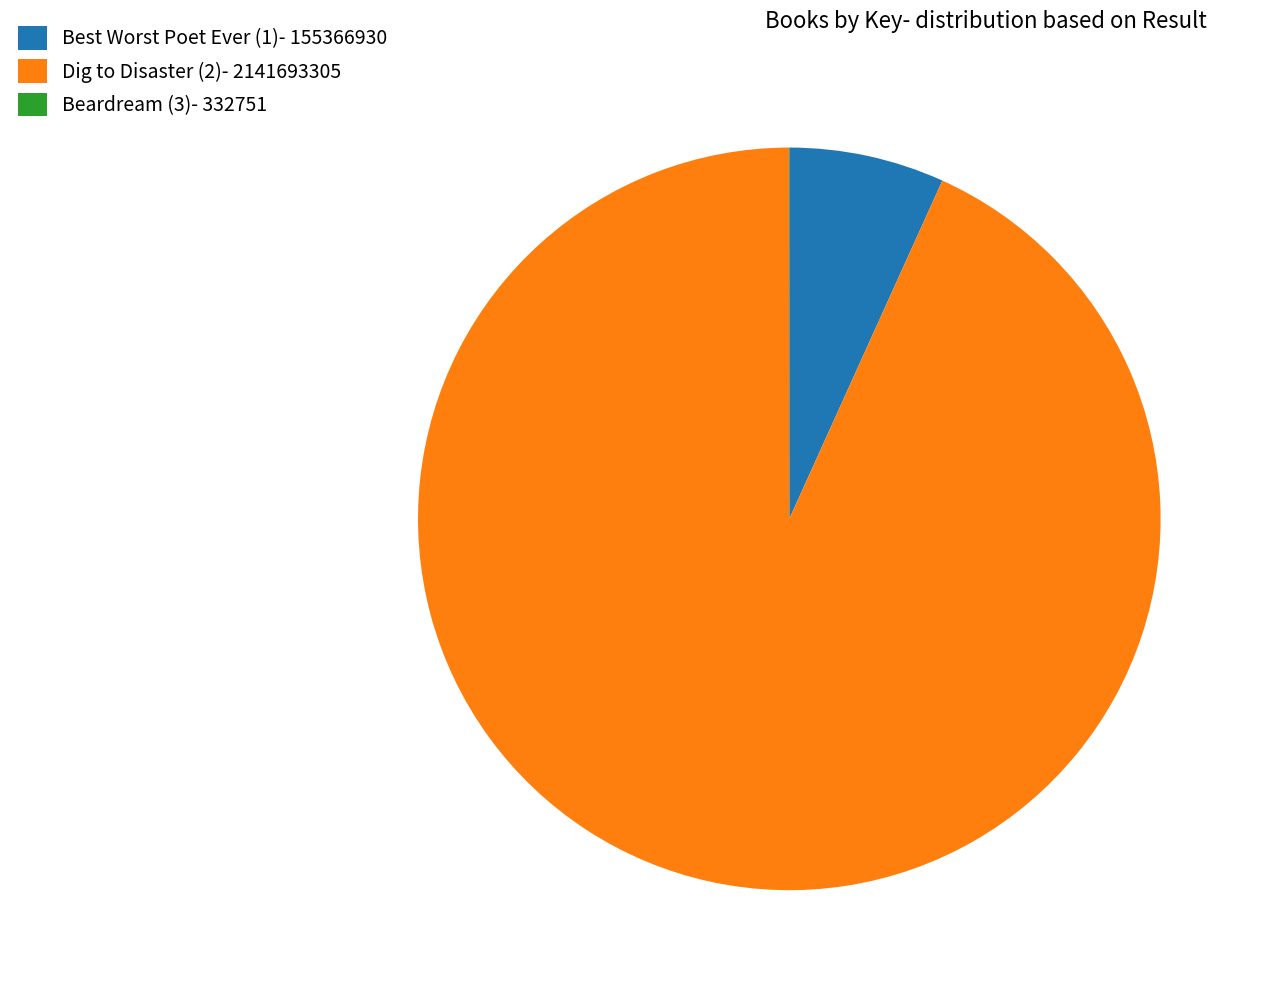

Is Dig to Disaster (2) the majority of the pie?

Yes